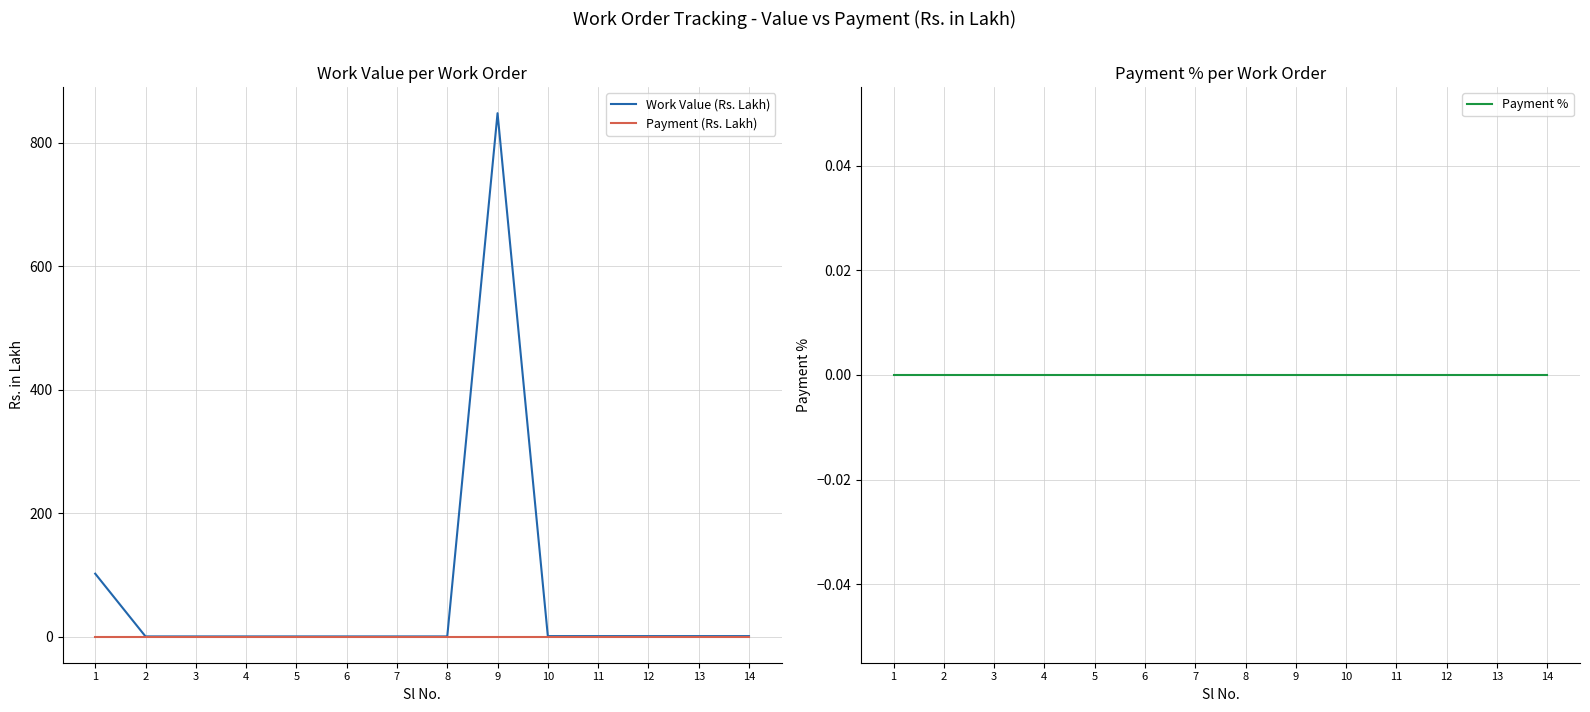

True or false: Payment (Rs. Lakh) and Payment % cross at least once.

False